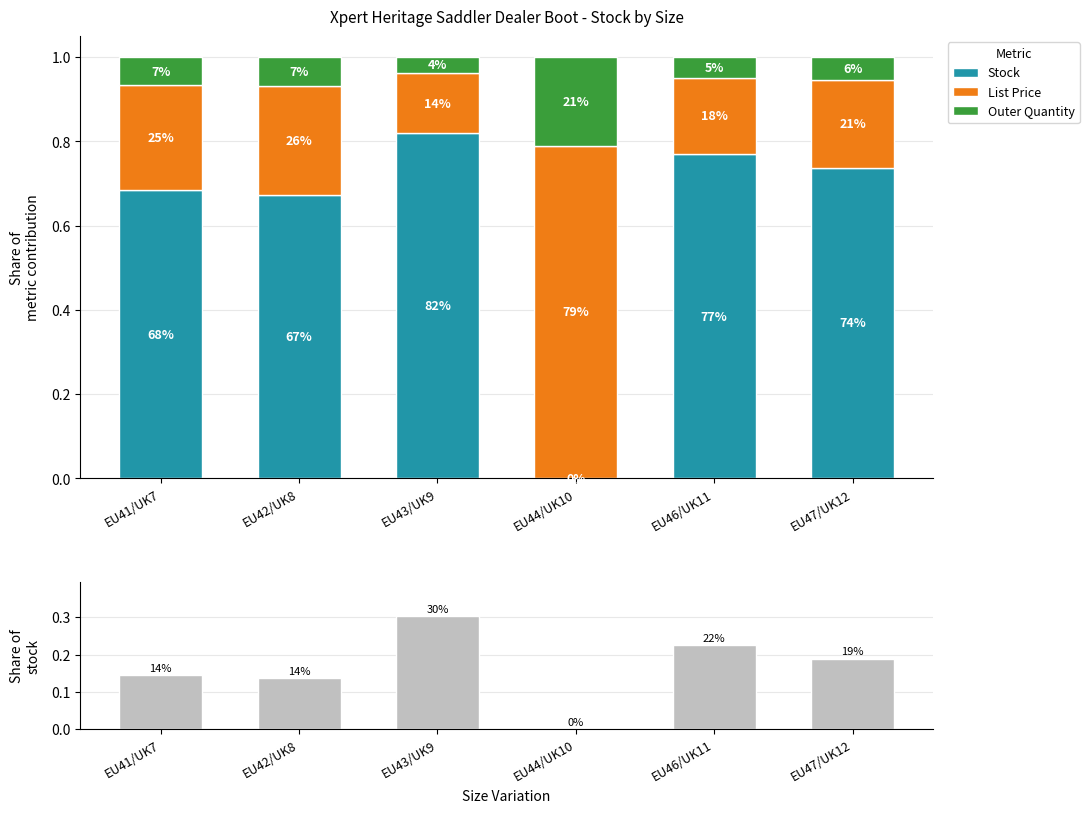

At how many categories does at least one series exceed 0?

6